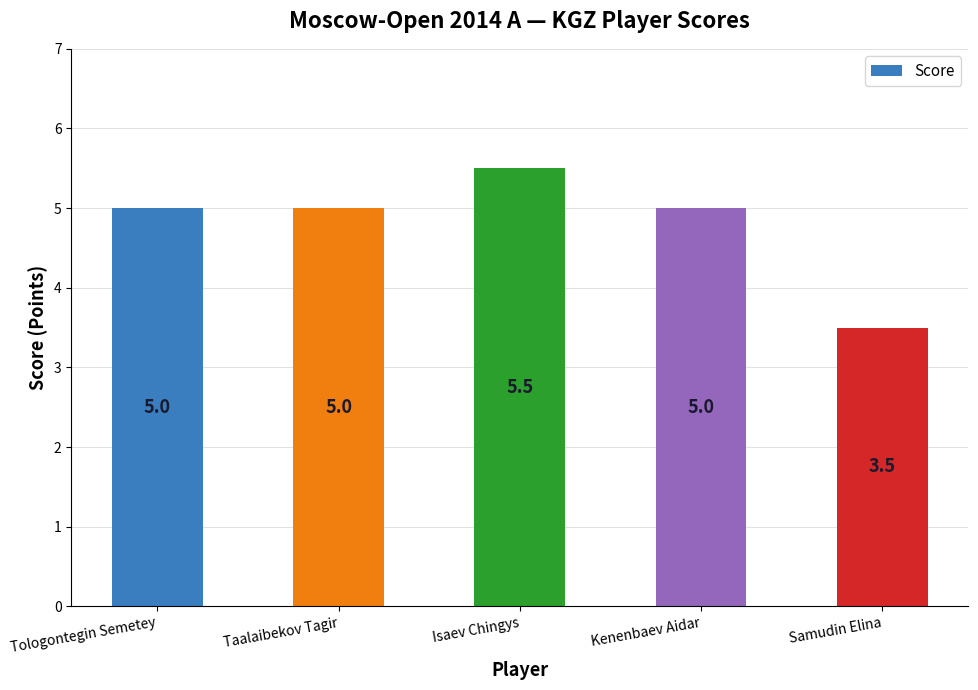

Does the chart contain stacked bars?

No